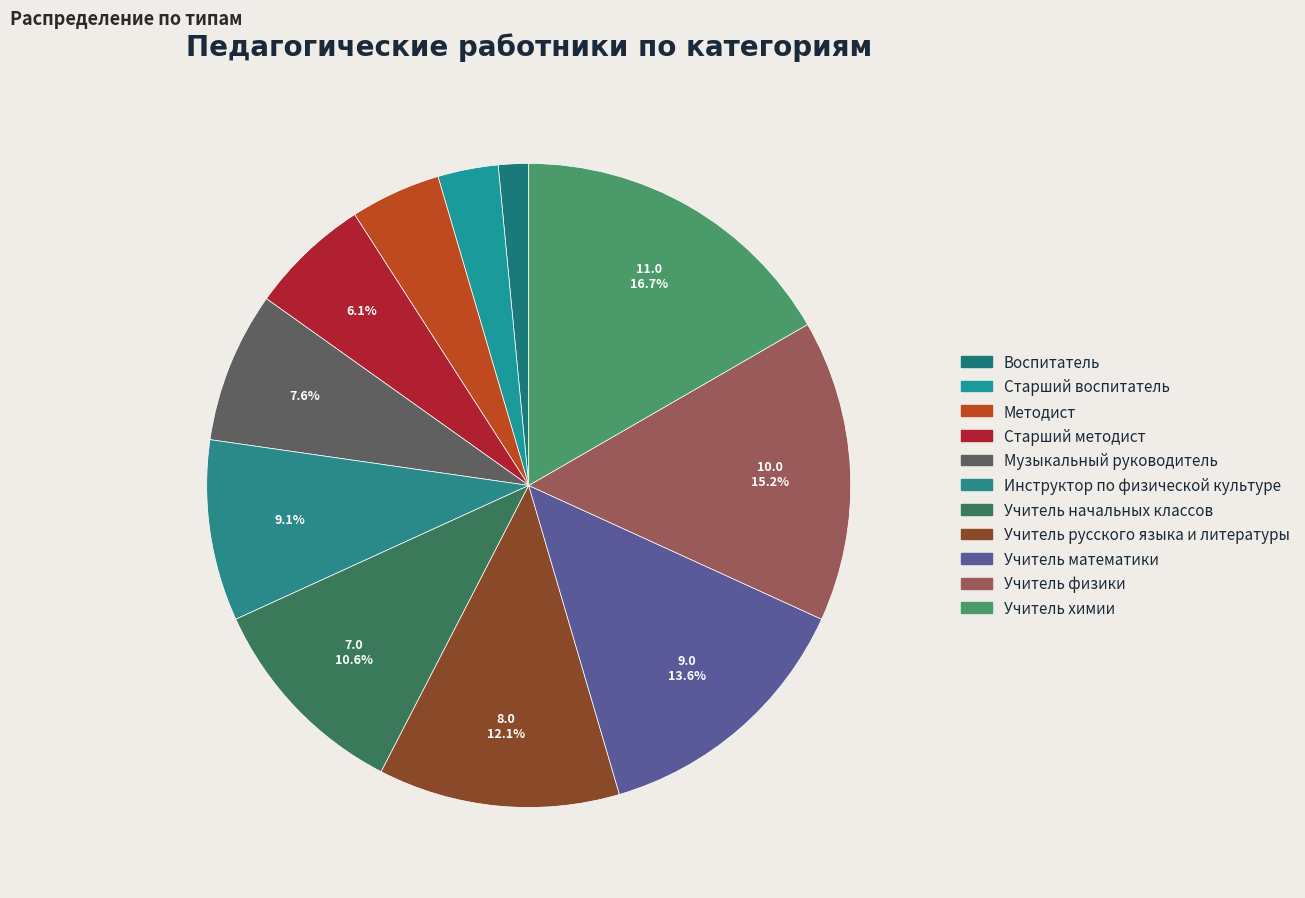

To the nearest percent, what portion does Старший воспитатель represent?

3%